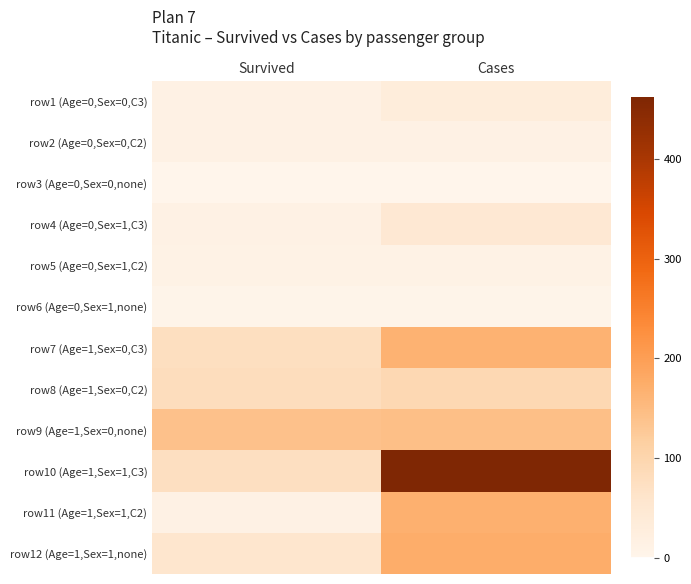

Reading left to right, what are all the values shown in this chart?

row1 (Age=0,Sex=0,C3): Survived=14	Cases=31
row2 (Age=0,Sex=0,C2): Survived=13	Cases=13
row3 (Age=0,Sex=0,none): Survived=1	Cases=1
row4 (Age=0,Sex=1,C3): Survived=13	Cases=48
row5 (Age=0,Sex=1,C2): Survived=11	Cases=11
row6 (Age=0,Sex=1,none): Survived=5	Cases=5
row7 (Age=1,Sex=0,C3): Survived=76	Cases=165
row8 (Age=1,Sex=0,C2): Survived=80	Cases=93
row9 (Age=1,Sex=0,none): Survived=140	Cases=144
row10 (Age=1,Sex=1,C3): Survived=75	Cases=462
row11 (Age=1,Sex=1,C2): Survived=14	Cases=168
row12 (Age=1,Sex=1,none): Survived=57	Cases=175